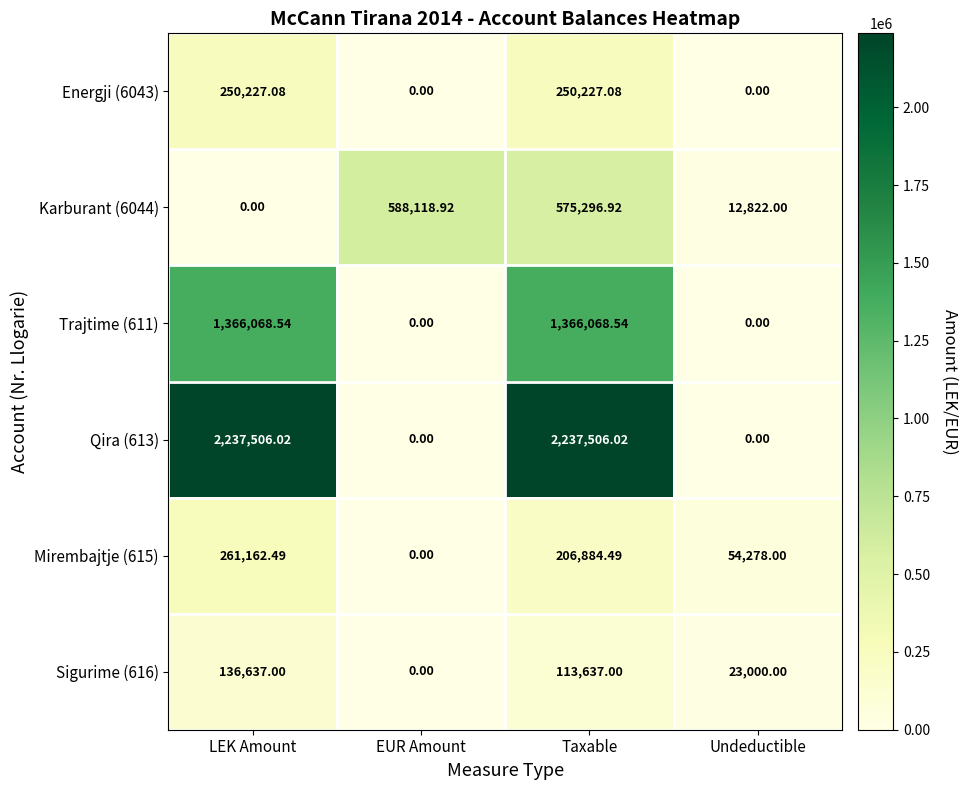

At which label does Energji (6043) first exceed 250227?

LEK Amount